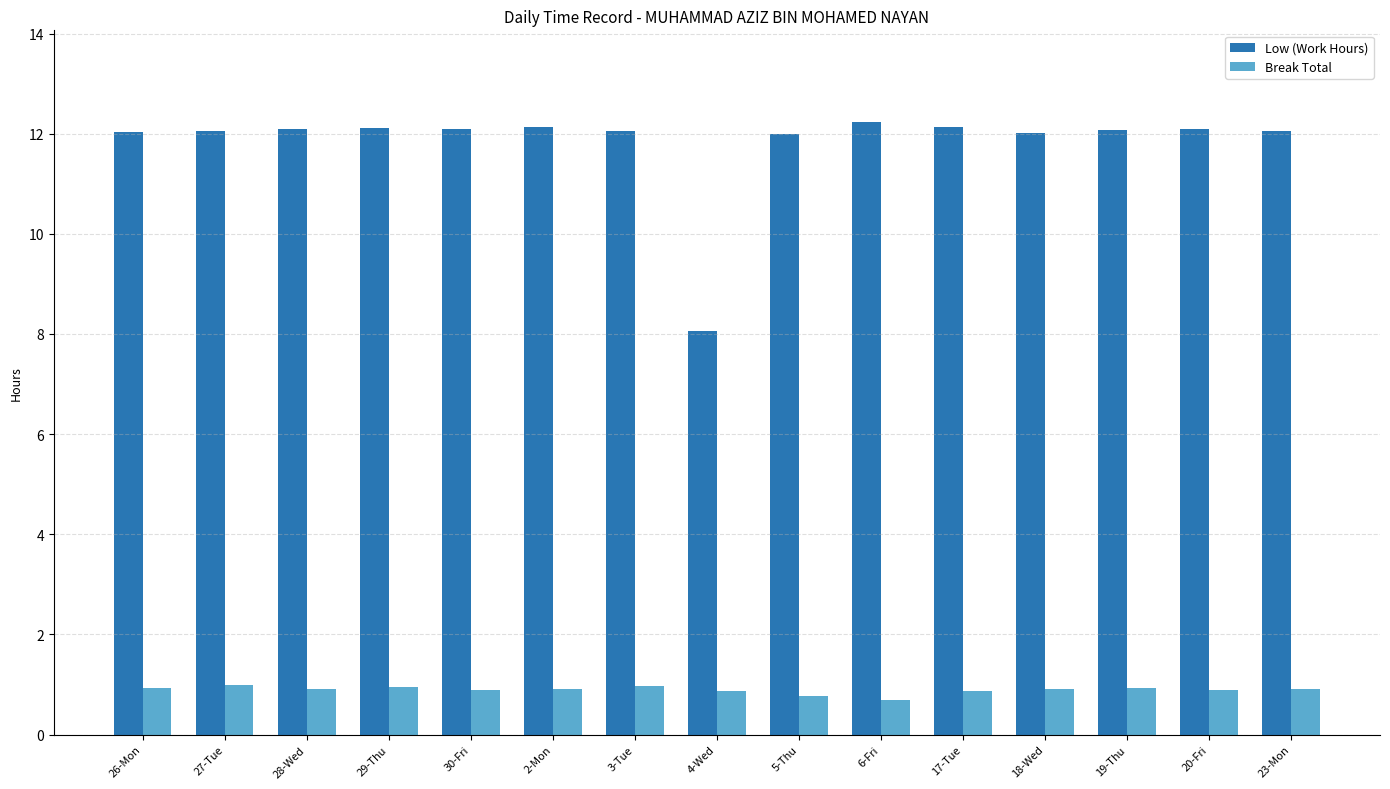

List the series in order of their peak value, highest first.

Low (Work Hours), Break Total